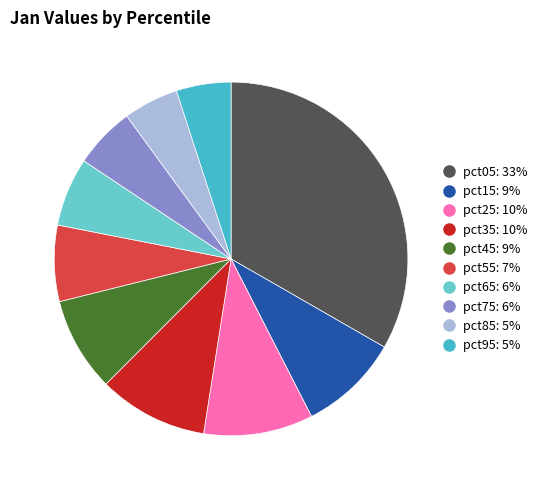

The pct35 slice represents 1% of the pie. True or false?

False